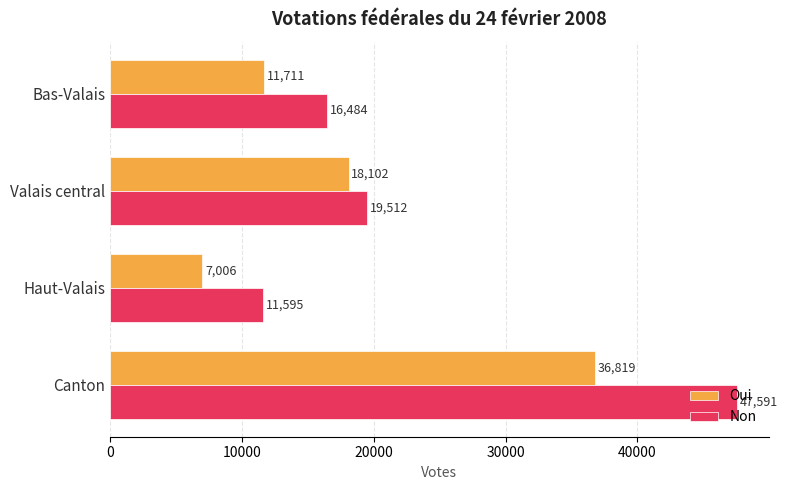

At how many categories does at least one series exceed 19984?

1